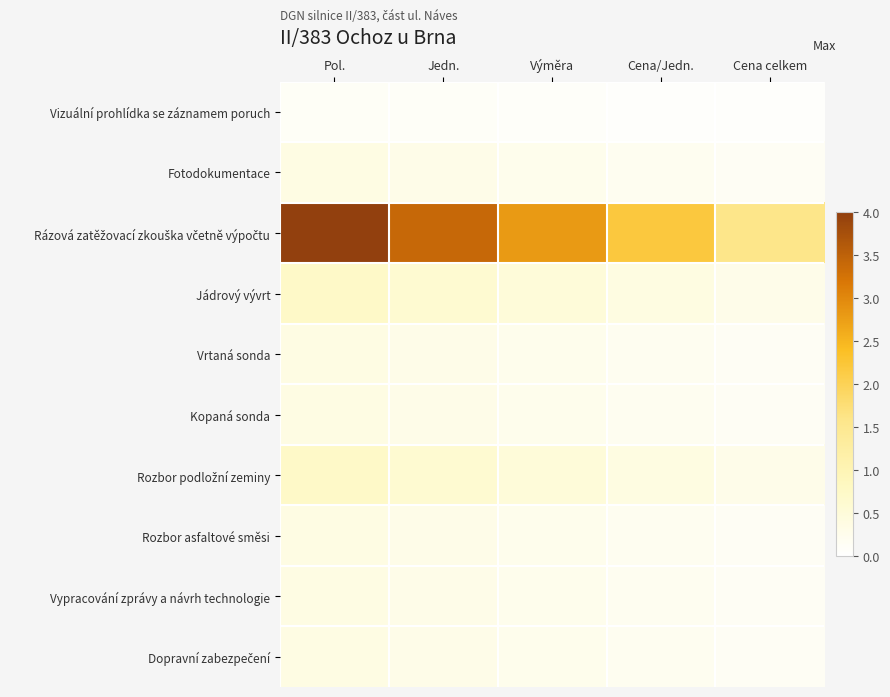

Which category has the highest value across all series?

Pol.